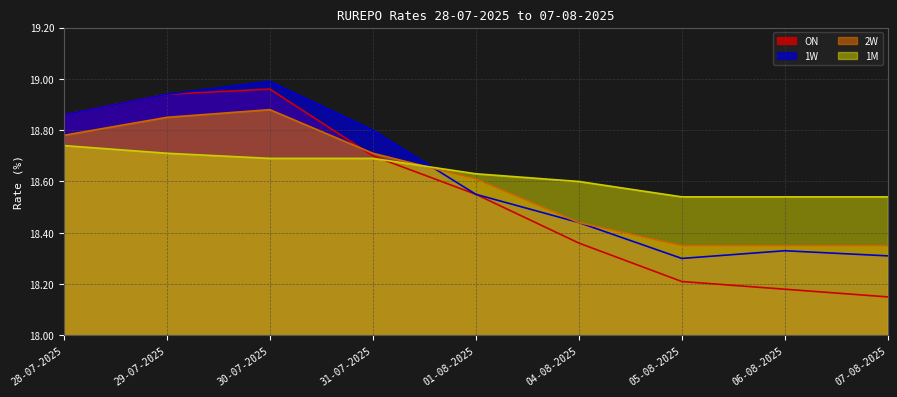

How many categories are shown in the chart?

9